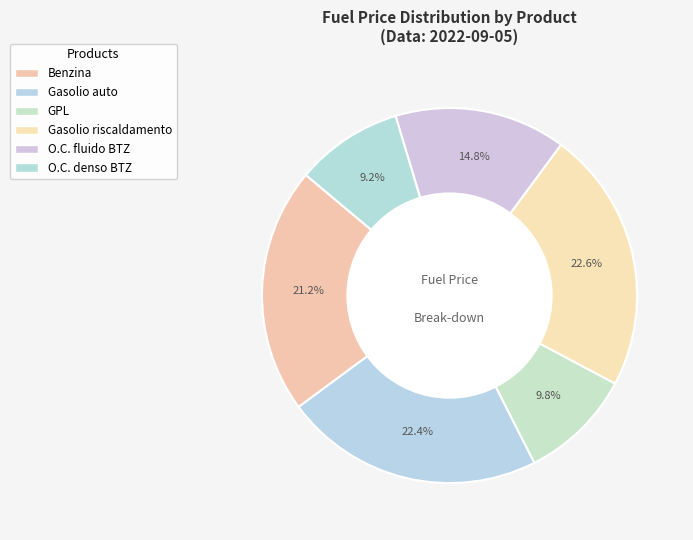

True or false: GPL accounts for 18% of the total.

False